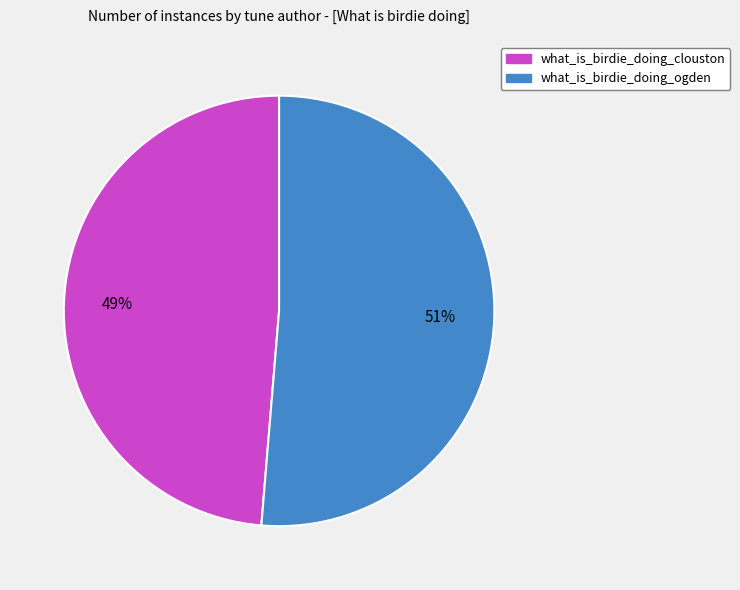

The what_is_birdie_doing_ogden slice represents 57% of the pie. True or false?

False